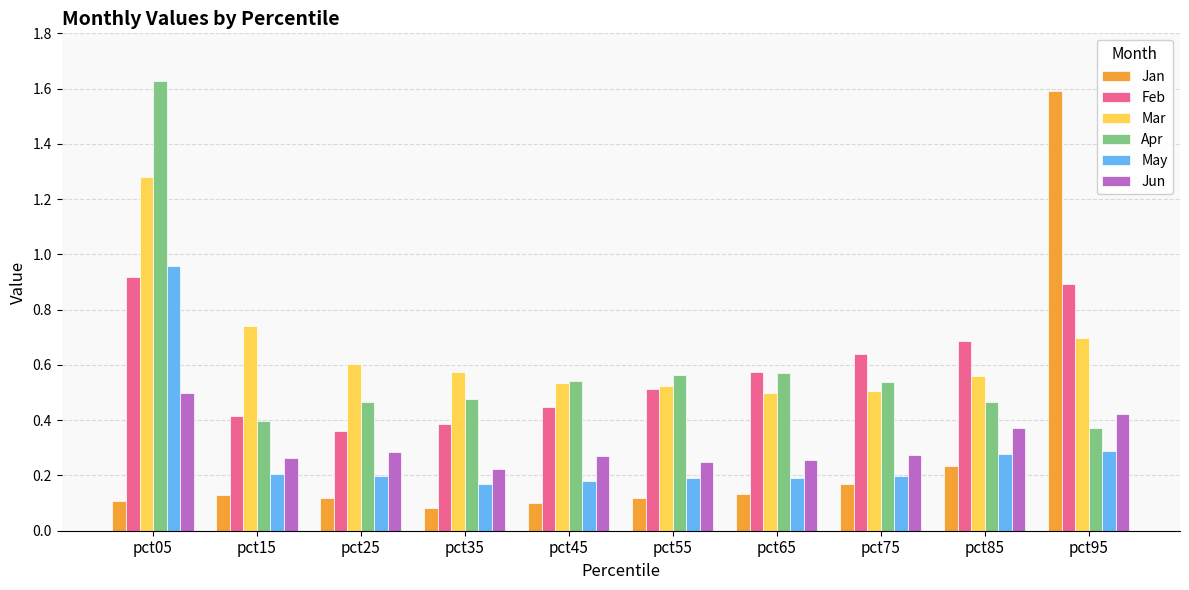

What is the sum of all Apr values?

6.0